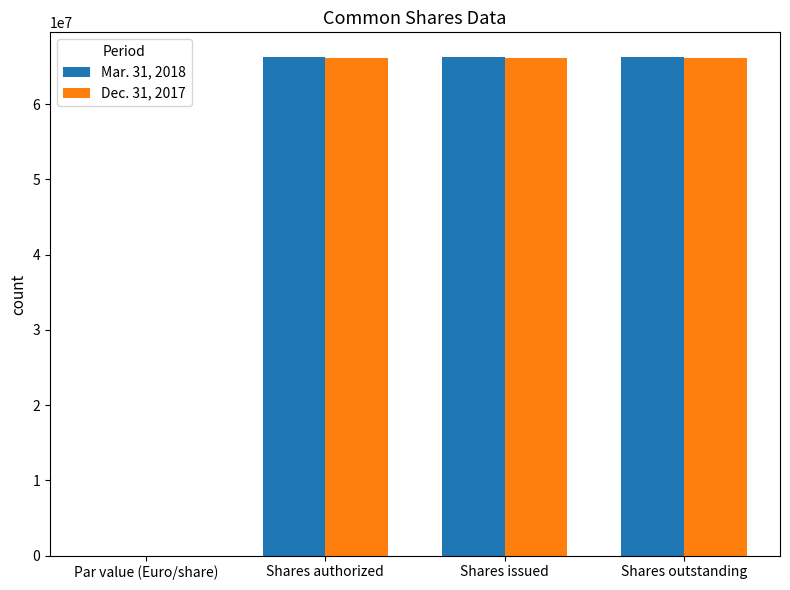

True or false: Dec. 31, 2017 has a value of 66085097.0 at Shares outstanding.

True